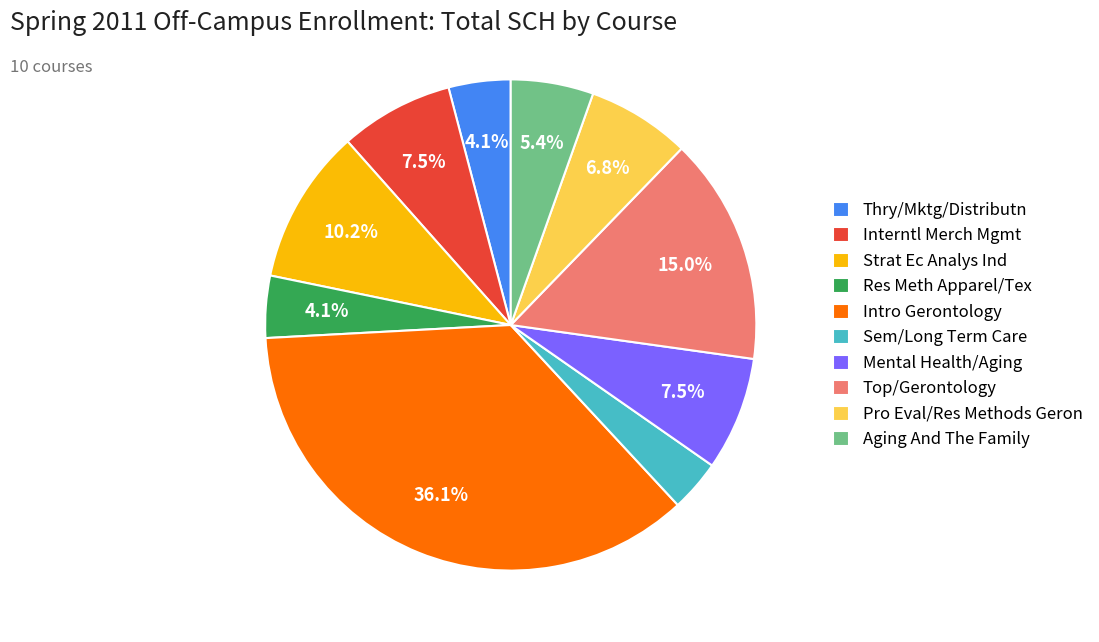

Is the sum of Aging And The Family and Pro Eval/Res Methods Geron greater than half?

No